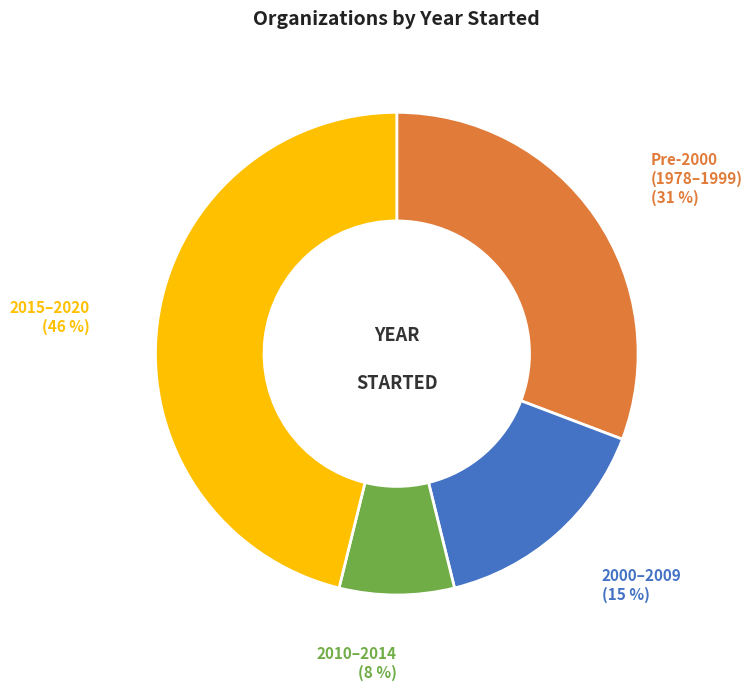

To the nearest percent, what is the average slice percentage?

25%